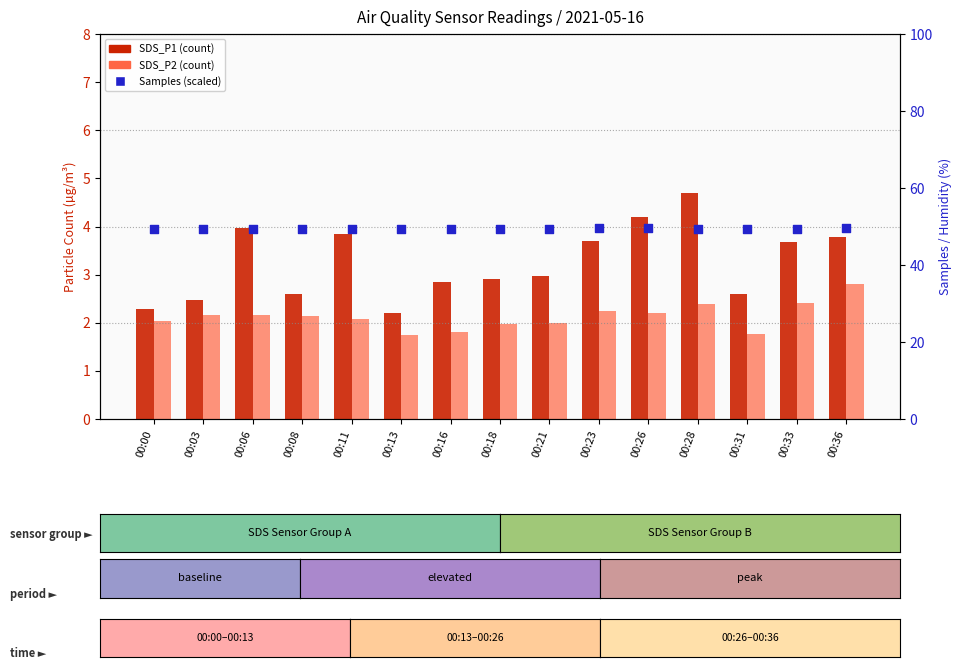

At which category is the sum across all series the highest?

00:28